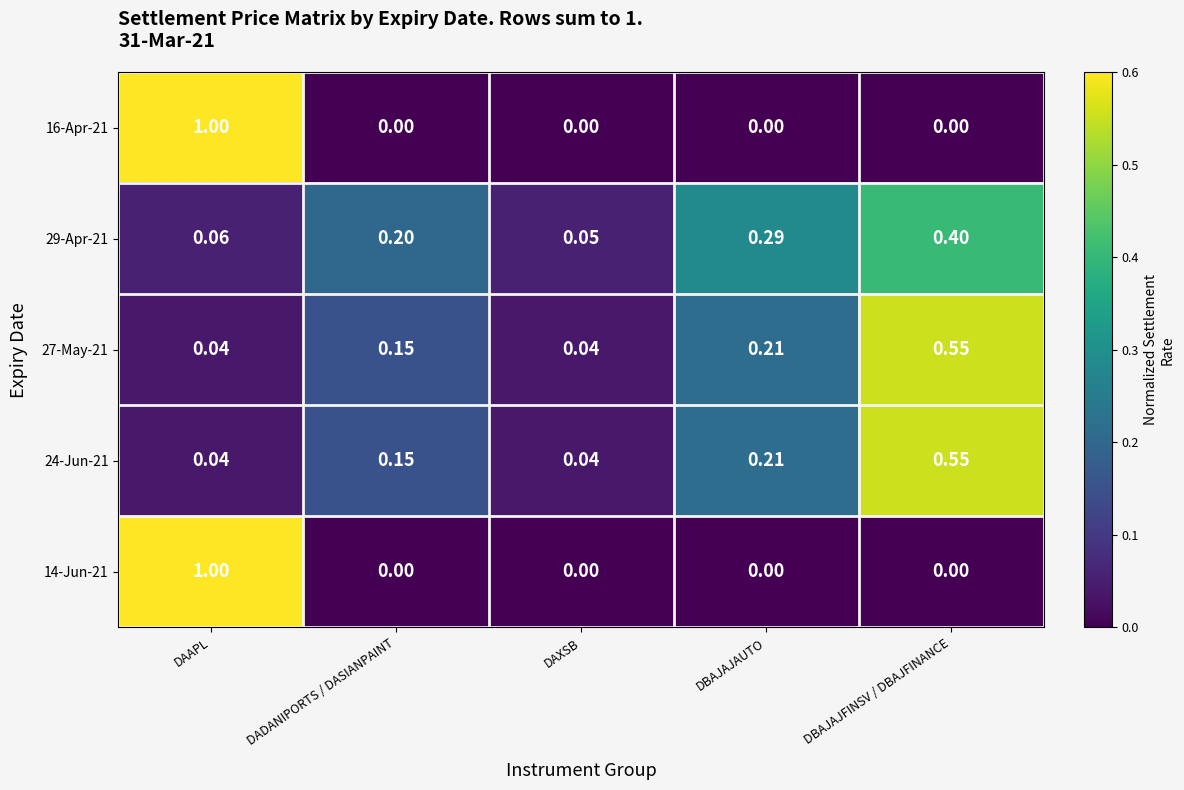

Where is 29-Apr-21 nearest to the value 0?

DAXSB